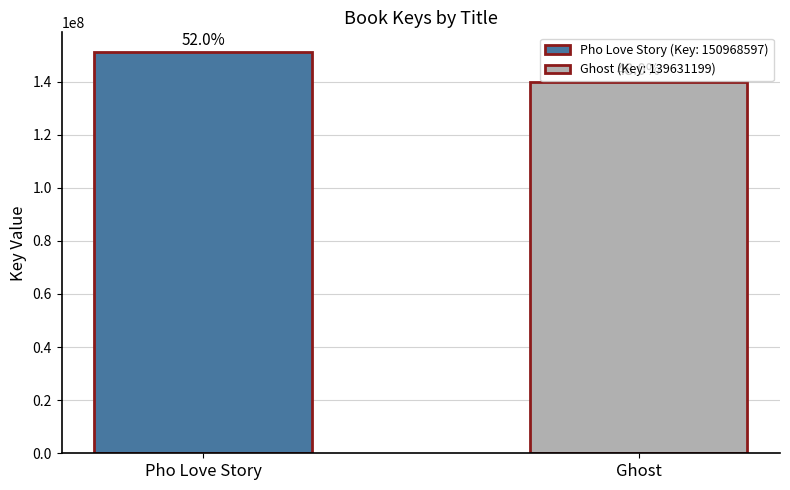

What is the ratio of the value at Pho Love Story to the value at Ghost?

1.1